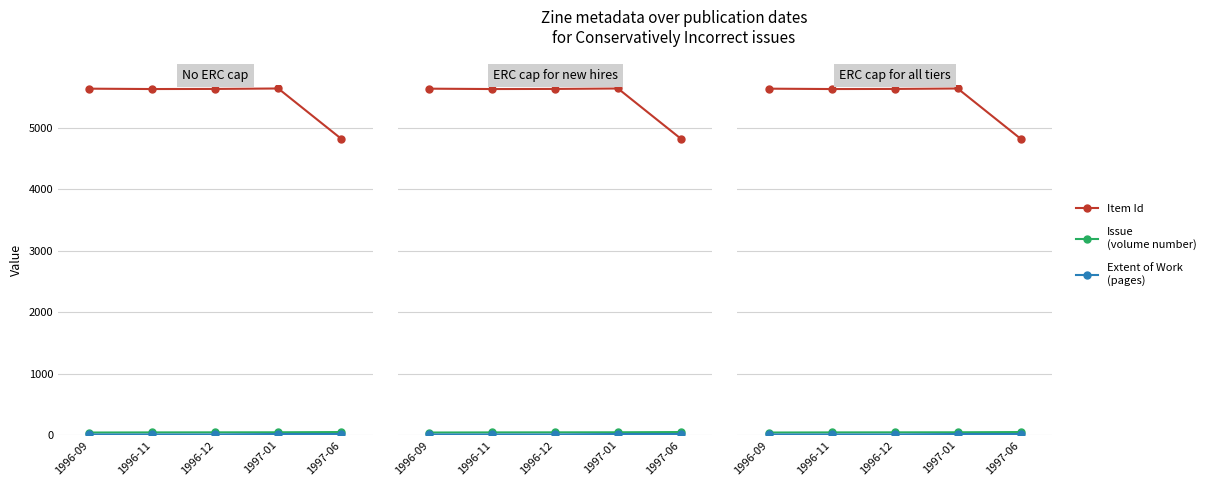

Which series has the largest total across all categories?

Item Id